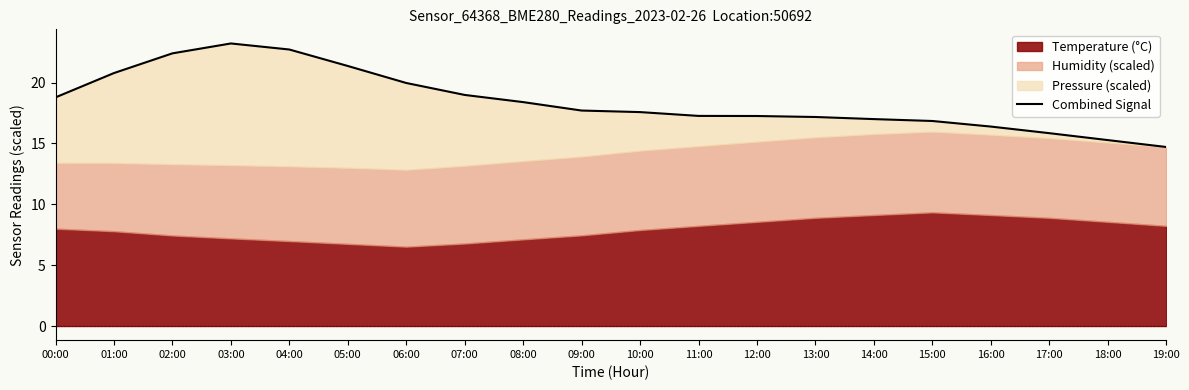

What is the greatest value displayed?

23.2